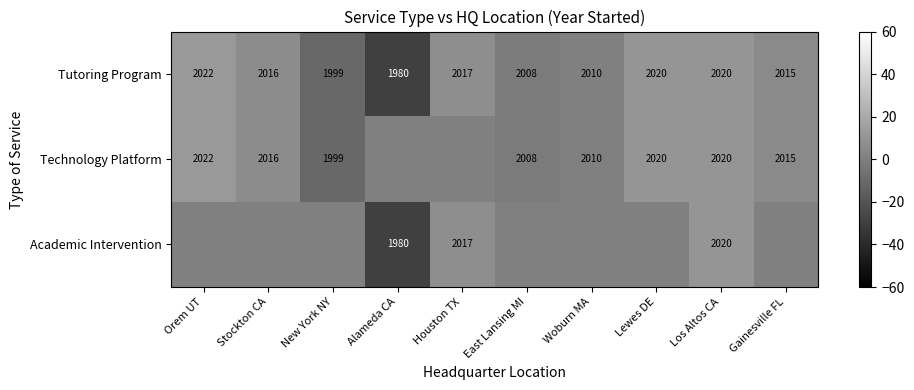

Is it true that Tutoring Program equals 28 at Woburn MA?

False